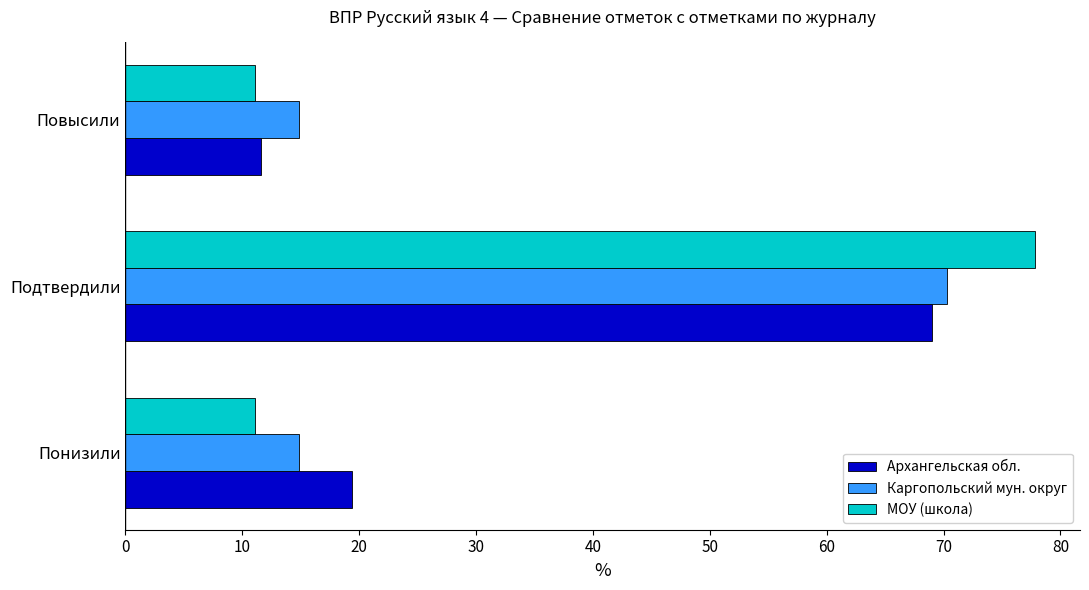

At which category is the sum across all series the highest?

Подтвердили